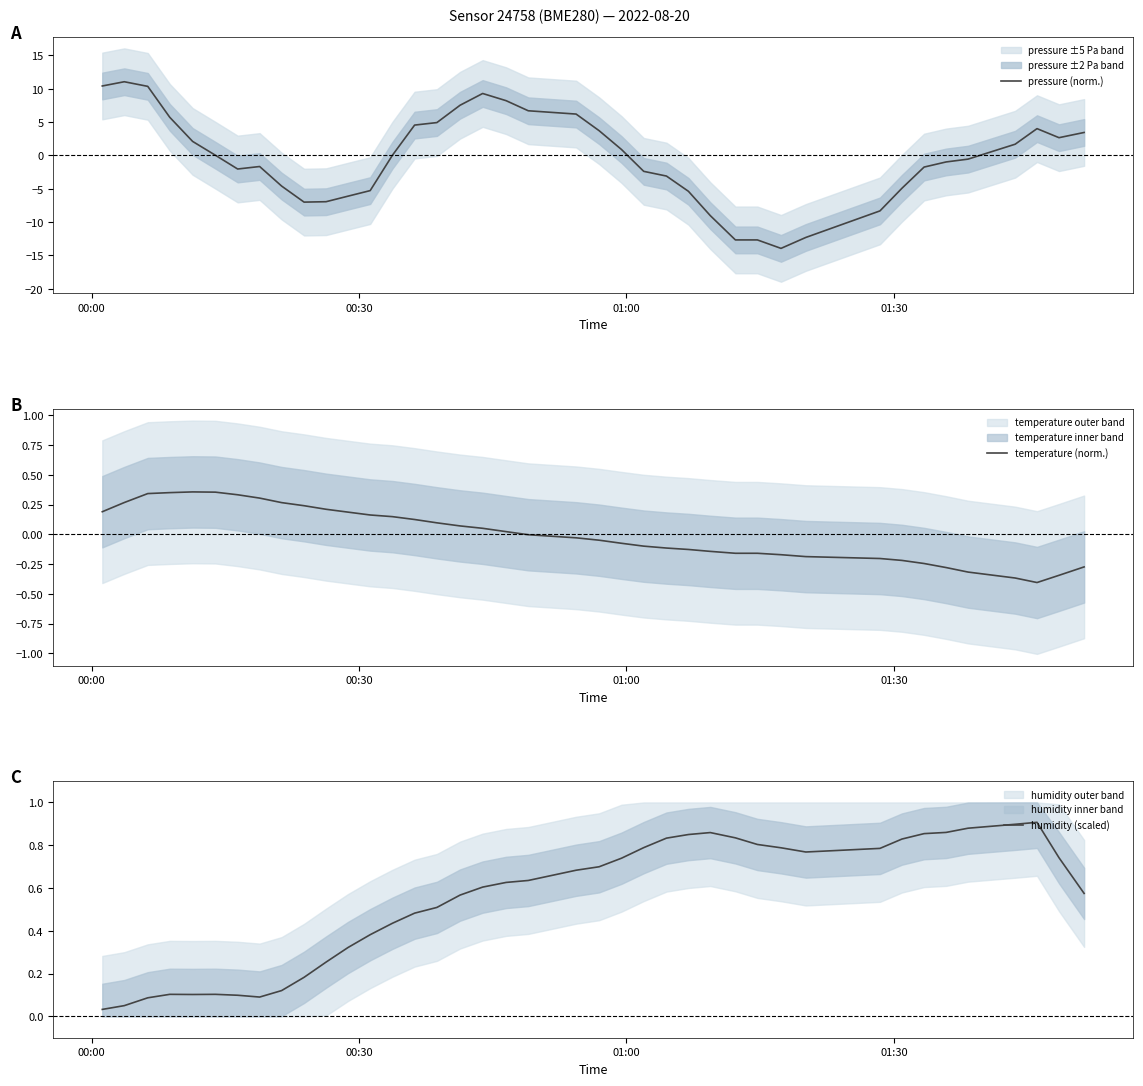

Reading right to left, transcribe all the data shown in this chart.

pressure (norm.): 3.4	2.7	4.0	1.7	-0.6	-1.0	-1.7	-4.9	-8.3	-12.3	-13.9	-12.7	-12.7	-9.0	-5.4	-3.1	-2.4	0.9	3.7	6.2	6.7	8.2	9.3	7.5	4.9	4.5	0.0	-5.3	-6.1	-6.9	-7.0	-4.6	-1.7	-2.0	0.0	2.1	5.7	10.4	11.0	10.4
temperature (norm.): -0.3	-0.3	-0.4	-0.4	-0.3	-0.3	-0.2	-0.2	-0.2	-0.2	-0.2	-0.2	-0.2	-0.1	-0.1	-0.1	-0.1	-0.1	-0.0	-0.0	-0.0	0.0	0.1	0.1	0.1	0.1	0.1	0.2	0.2	0.2	0.2	0.3	0.3	0.3	0.4	0.4	0.4	0.3	0.3	0.2
humidity (scaled): 0.6	0.7	0.9	0.9	0.9	0.9	0.9	0.8	0.8	0.8	0.8	0.8	0.8	0.9	0.9	0.8	0.8	0.7	0.7	0.7	0.6	0.6	0.6	0.6	0.5	0.5	0.4	0.4	0.3	0.3	0.2	0.1	0.1	0.1	0.1	0.1	0.1	0.1	0.1	0.0